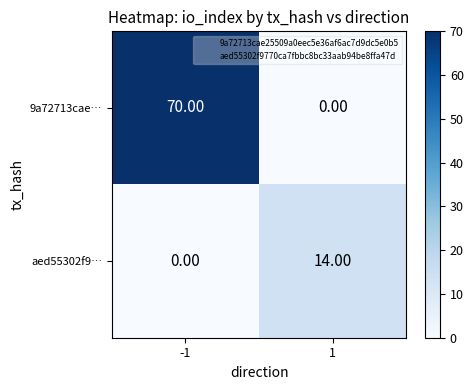

How many values in the 9a72713cae… series are below 70?

1